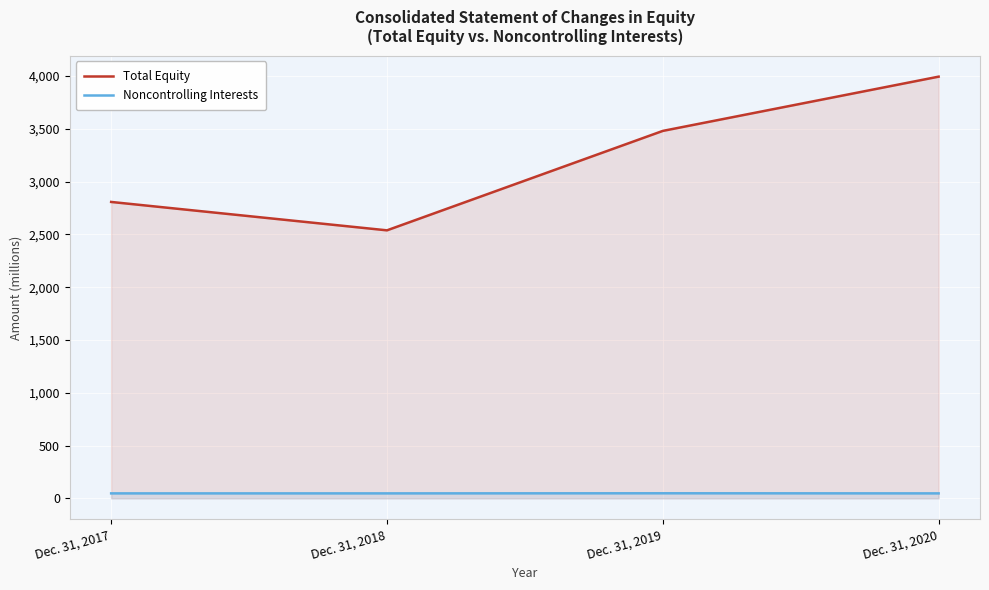

What is the difference between the maximum and second lowest values in the Noncontrolling Interests series?

1